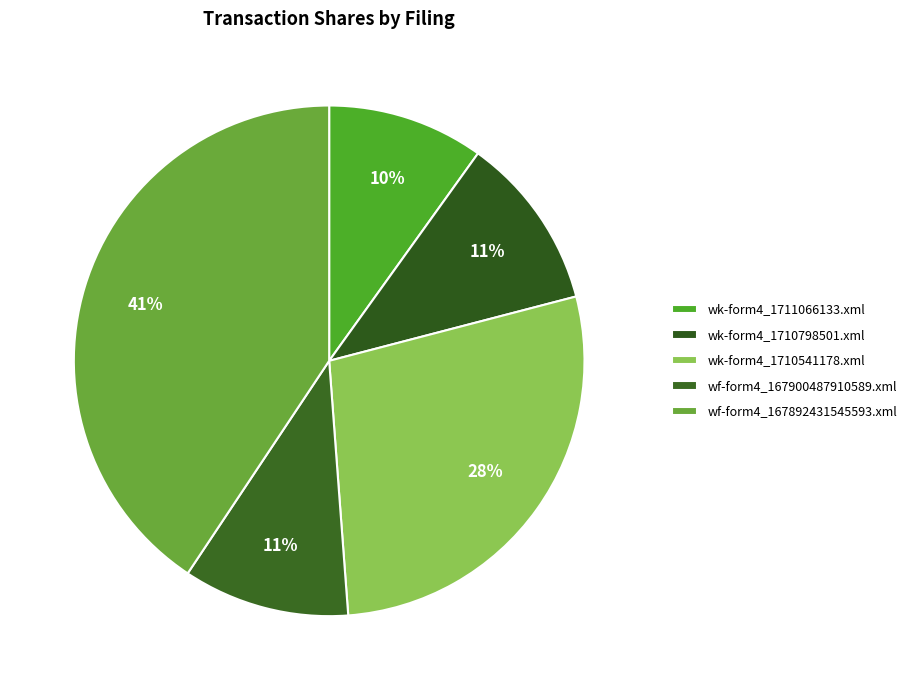

What is the total percentage of wf-form4_167900487910589.xml and wf-form4_167892431545593.xml?

51.2%